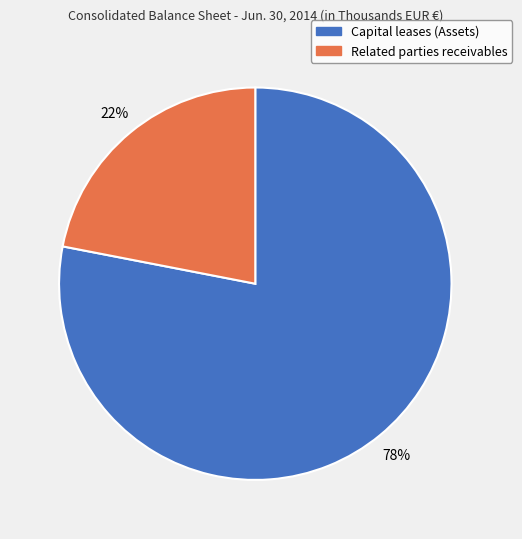

To the nearest percent, what is the average slice percentage?

50%